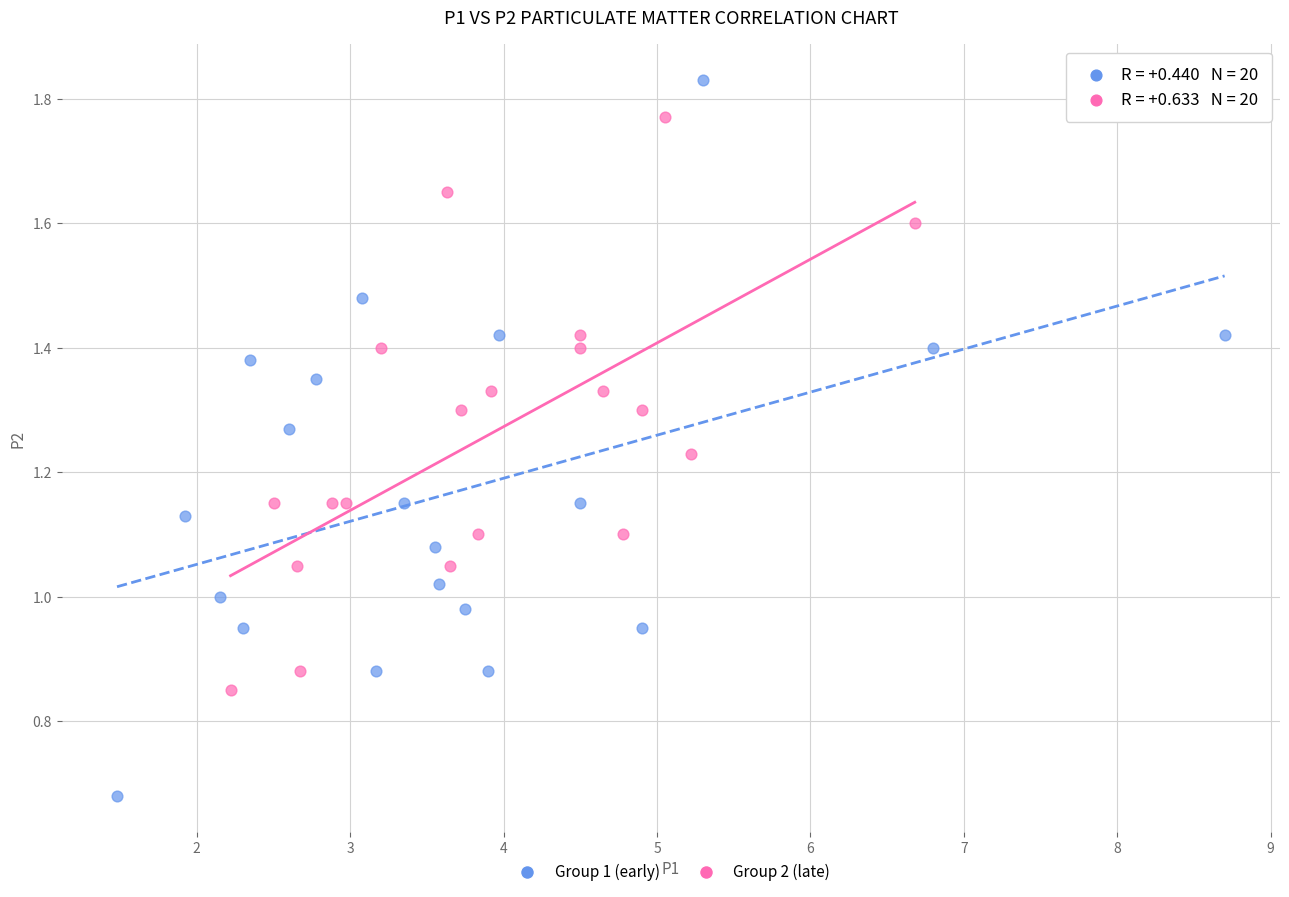

Which series reaches the minimum Y coordinate?

Group 1 (early)